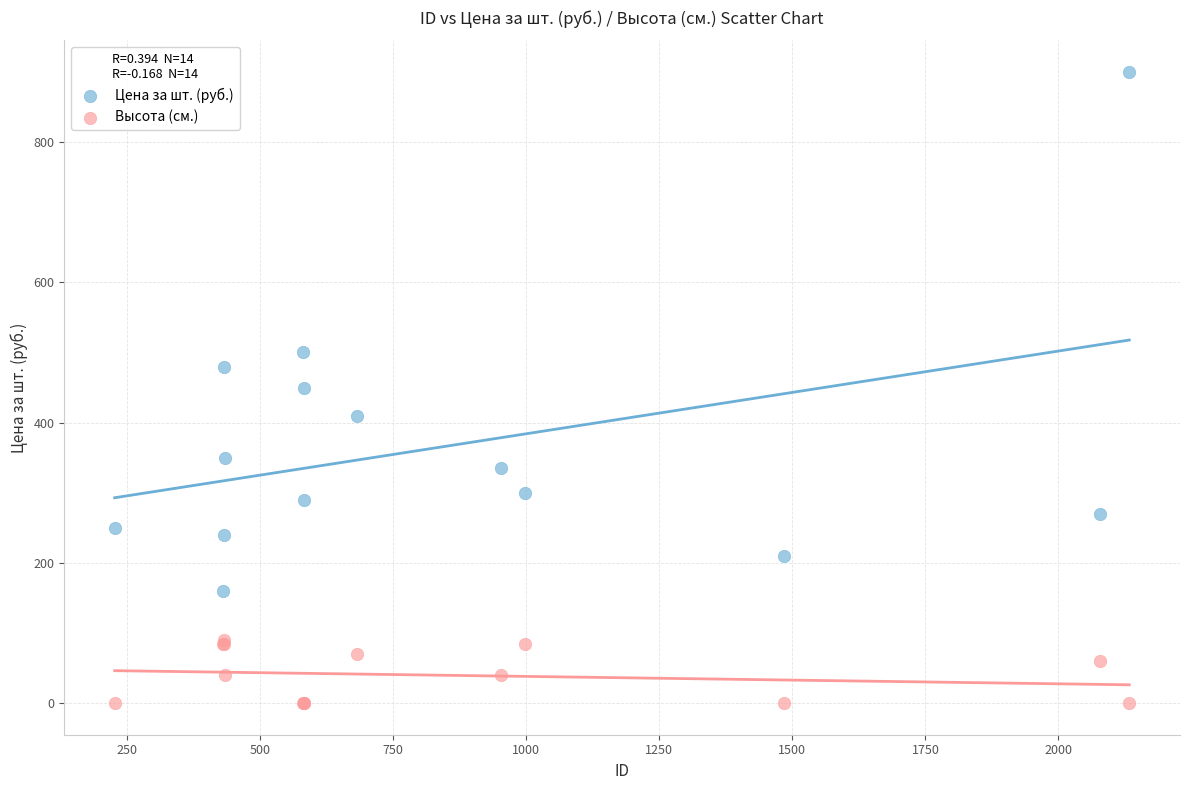

In the Цена за шт. (руб.) series, what Y value is closest to 530?

500